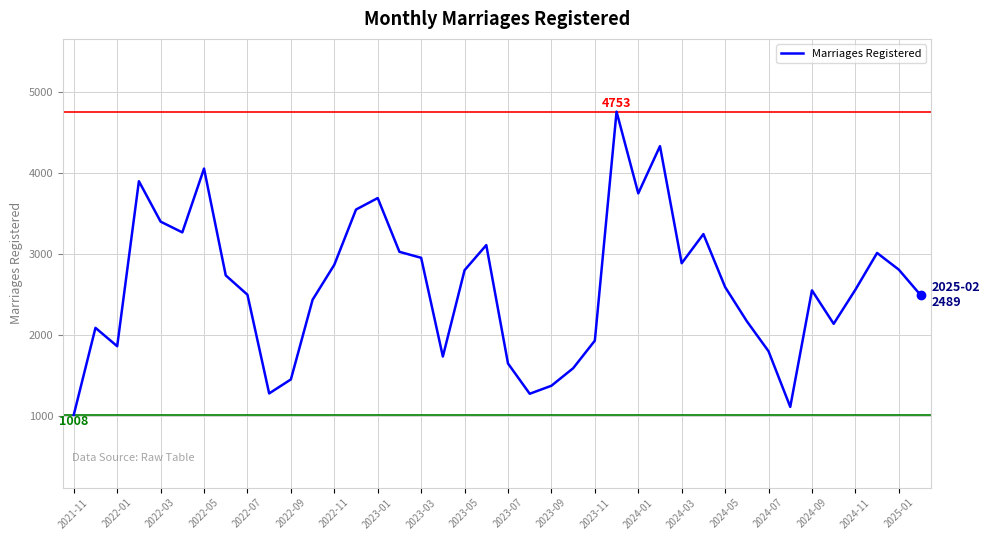

What is the difference between the maximum and minimum values?

3745